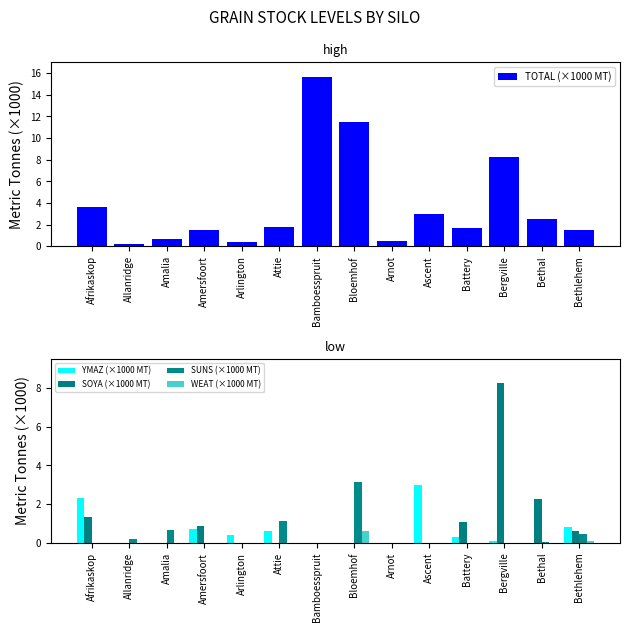

Reading left to right, what are all the values shown in this chart?

TOTAL (×1000 MT): Afrikaskop=3.6	Allanridge=0.2	Amalia=0.7	Amersfoort=1.6	Arlington=0.4	Attie=1.8	Bamboesspruit=15.7	Bloemhof=11.4	Arnot=0.5	Ascent=3.0	Battery=1.6	Bergville=8.2	Bethal=2.5	Bethlehem=1.5
YMAZ (×1000 MT): Afrikaskop=2.3	Allanridge=0.0	Amalia=0.0	Amersfoort=0.7	Arlington=0.4	Attie=0.6	Bamboesspruit=0.0	Bloemhof=0.0	Arnot=0.0	Ascent=3.0	Battery=0.3	Bergville=0.1	Bethal=0.0	Bethlehem=0.8
SOYA (×1000 MT): Afrikaskop=1.4	Allanridge=0.0	Amalia=0.0	Amersfoort=0.8	Arlington=0.0	Attie=0.0	Bamboesspruit=0.0	Bloemhof=0.0	Arnot=0.0	Ascent=0.0	Battery=1.1	Bergville=8.2	Bethal=2.2	Bethlehem=0.6
SUNS (×1000 MT): Afrikaskop=0.0	Allanridge=0.2	Amalia=0.7	Amersfoort=0.0	Arlington=0.0	Attie=1.1	Bamboesspruit=0.0	Bloemhof=3.1	Arnot=0.0	Ascent=0.0	Battery=0.0	Bergville=0.0	Bethal=0.1	Bethlehem=0.5
WEAT (×1000 MT): Afrikaskop=0.0	Allanridge=0.0	Amalia=0.0	Amersfoort=0.0	Arlington=0.0	Attie=0.0	Bamboesspruit=0.0	Bloemhof=0.6	Arnot=0.0	Ascent=0.0	Battery=0.0	Bergville=0.0	Bethal=0.0	Bethlehem=0.1